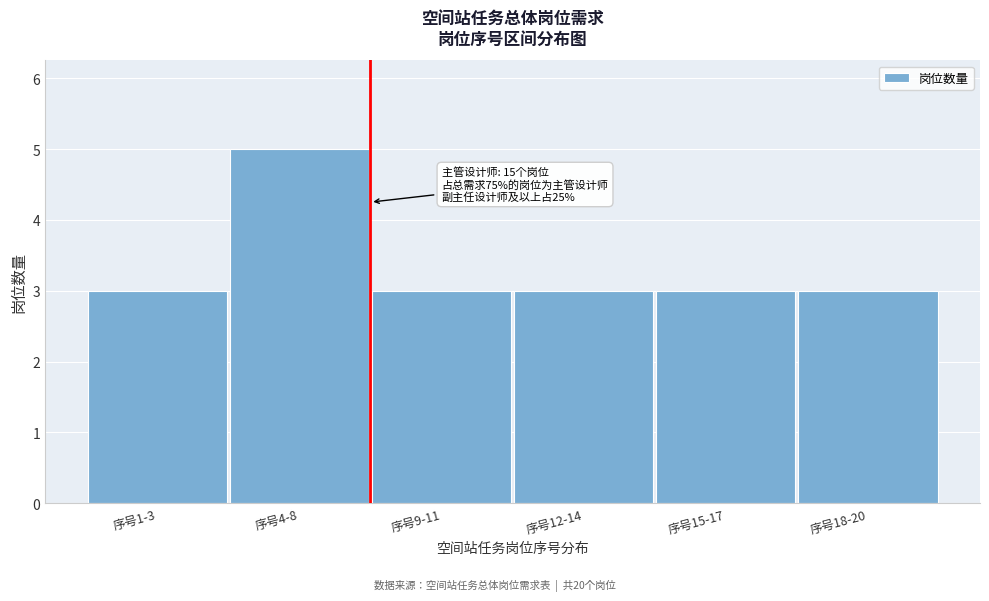

Reading left to right, what are all the values shown in this chart?

序号1-3=3	序号4-8=5	序号9-11=3	序号12-14=3	序号15-17=3	序号18-20=3